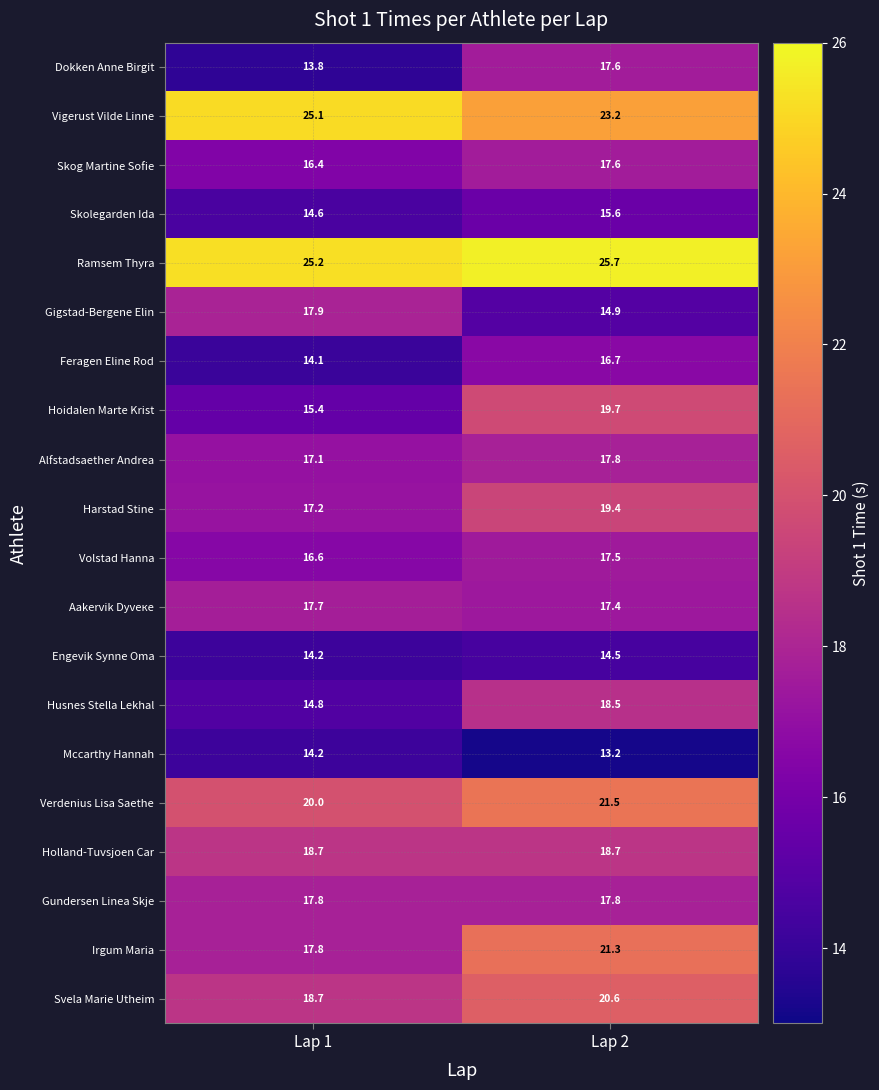

Which series has the largest total across all categories?

Ramsem Thyra